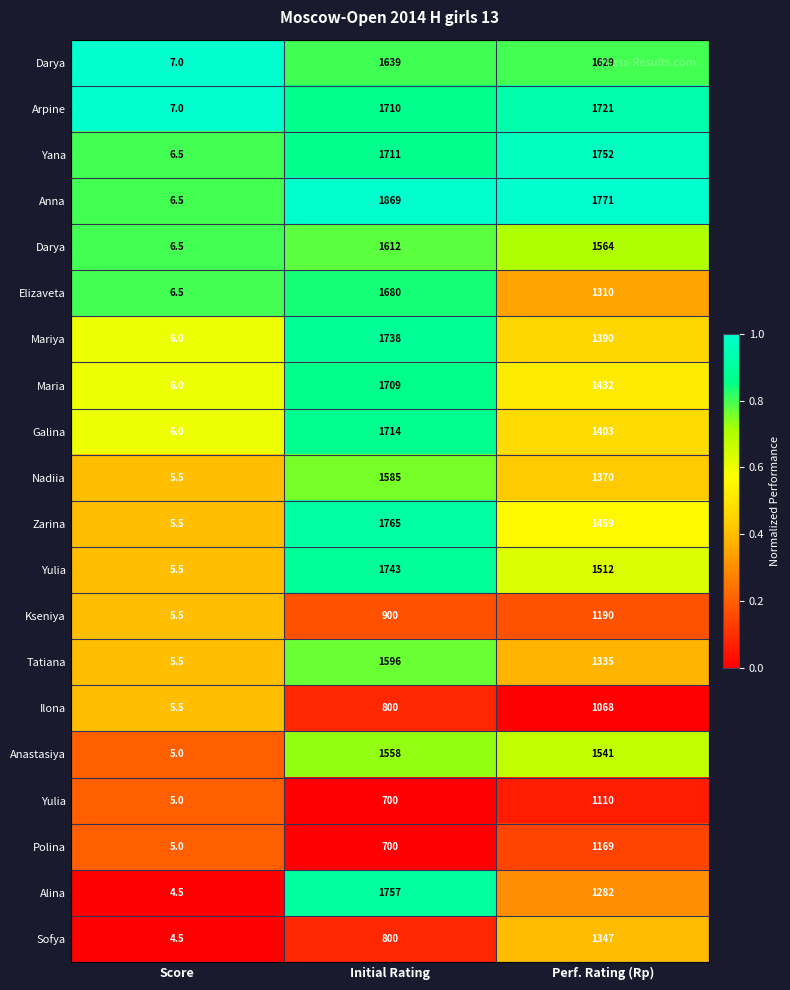

At which category is the sum across all series the highest?

Initial Rating